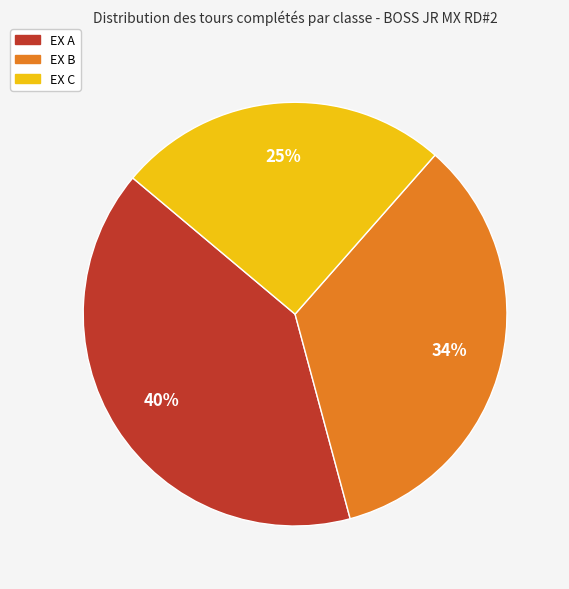

Is there a majority slice in this chart?

No